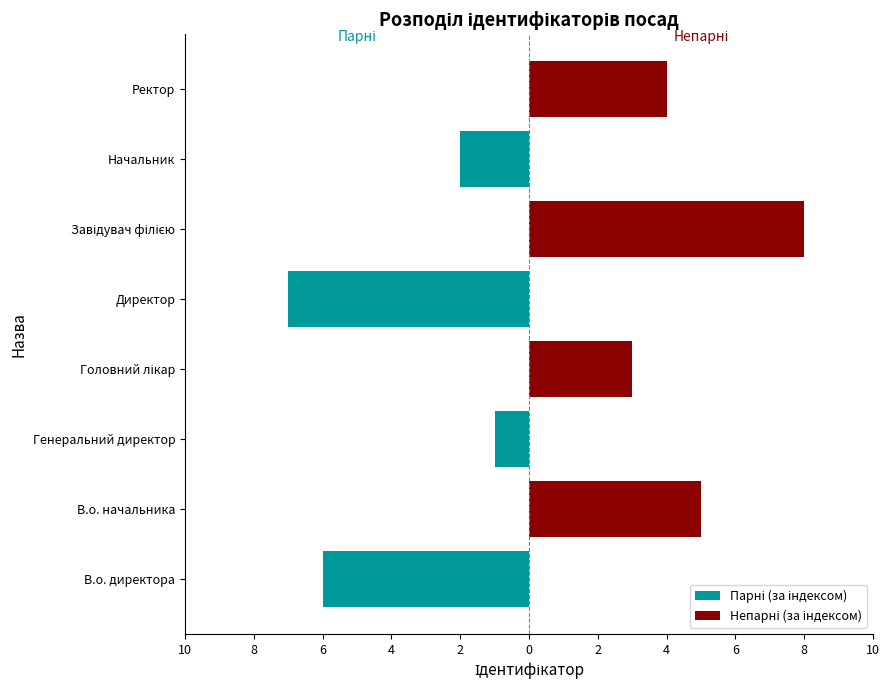

The Парні (за індексом) series shows -1 at Генеральний директор. True or false?

False